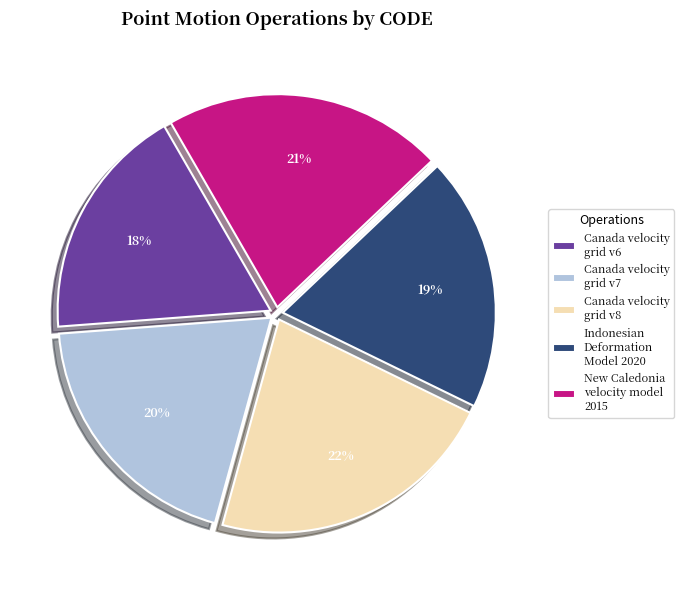

Does Canada velocity grid v7 represent more than half of the total?

No